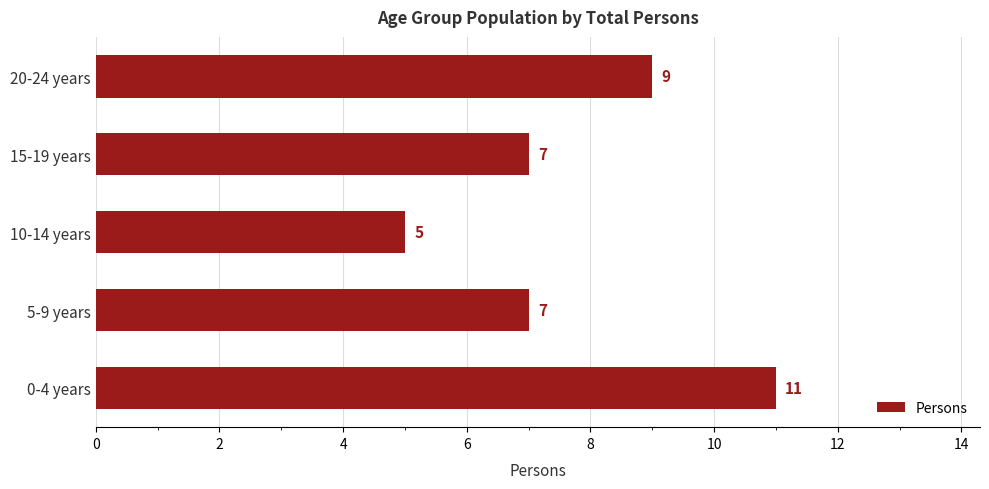

Is it true that the value at 15-19 years is 7?

True